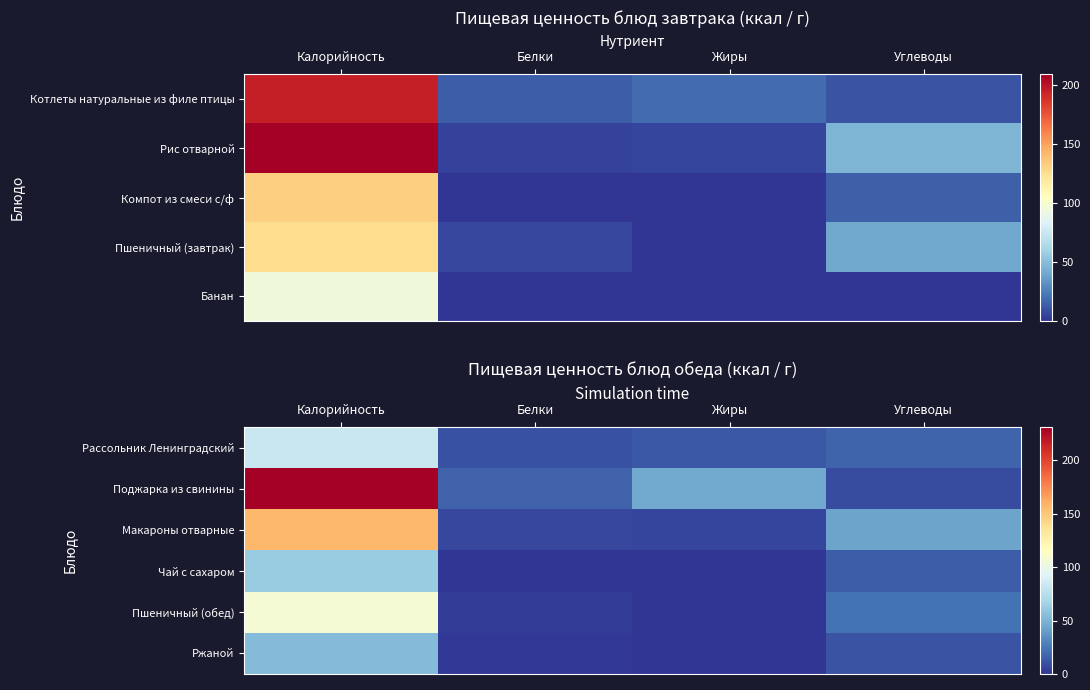

Rank the categories by Чай с сахаром value from lowest to highest.

Жиры, Белки, Углеводы, Калорийность